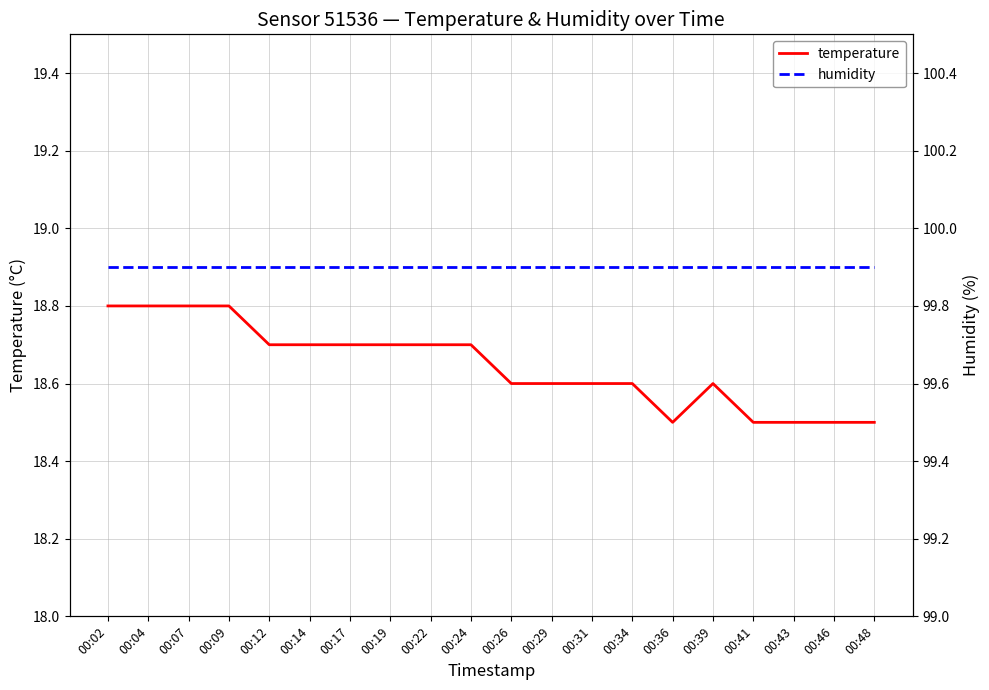

Reading left to right, what are all the values shown in this chart?

temperature: 18.8	18.8	18.8	18.8	18.7	18.7	18.7	18.7	18.7	18.7	18.6	18.6	18.6	18.6	18.5	18.6	18.5	18.5	18.5	18.5
humidity: 99.9	99.9	99.9	99.9	99.9	99.9	99.9	99.9	99.9	99.9	99.9	99.9	99.9	99.9	99.9	99.9	99.9	99.9	99.9	99.9